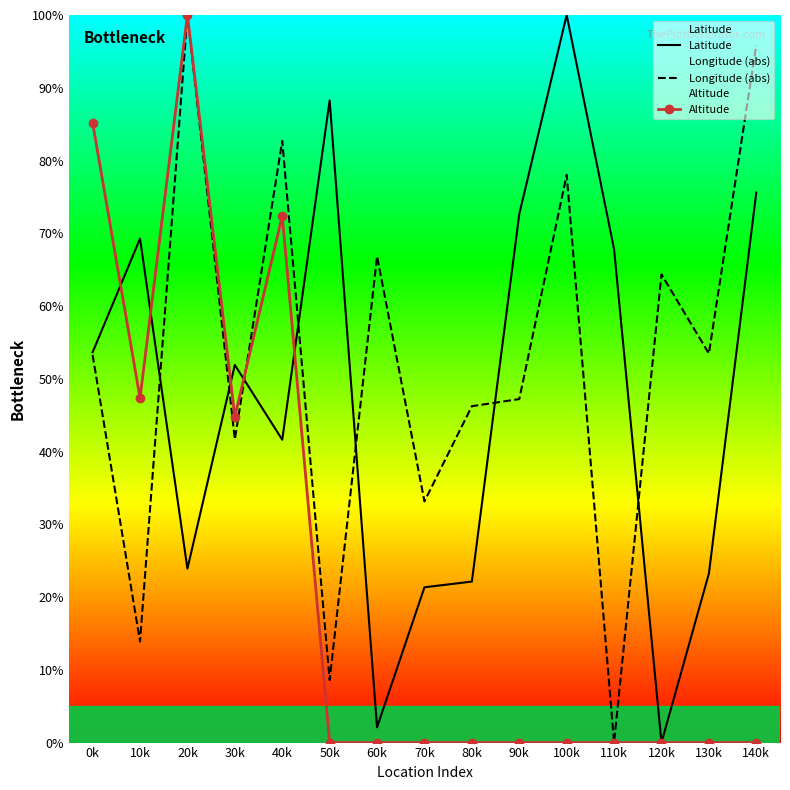

Rank the series by their maximum value, from lowest to highest.

Latitude, Longitude (abs), Altitude